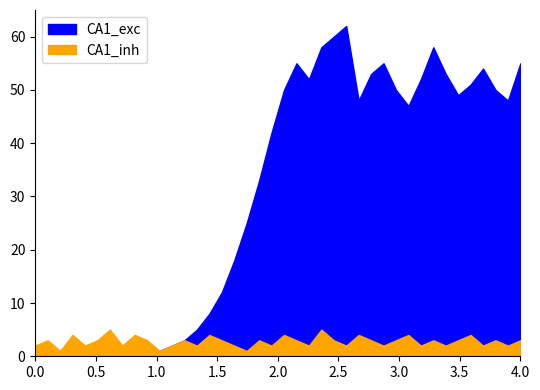

What is the average value of the CA1_inh series?

3